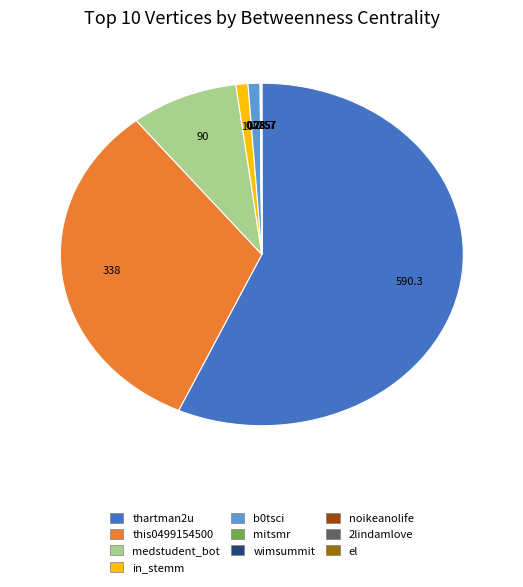

Is thartman2u the majority of the pie?

Yes